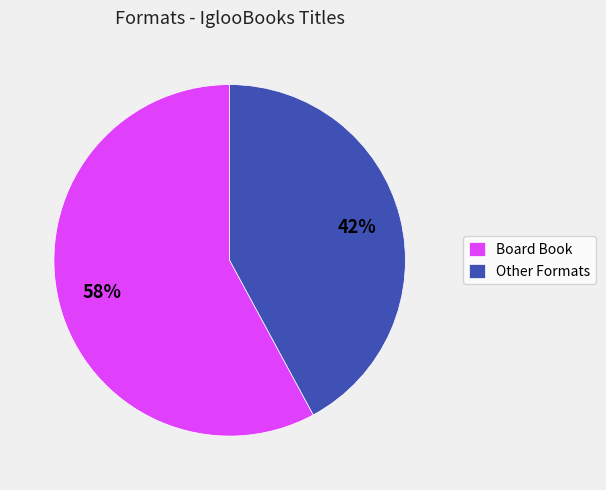

Is the sum of Board Book and Other Formats greater than half?

Yes